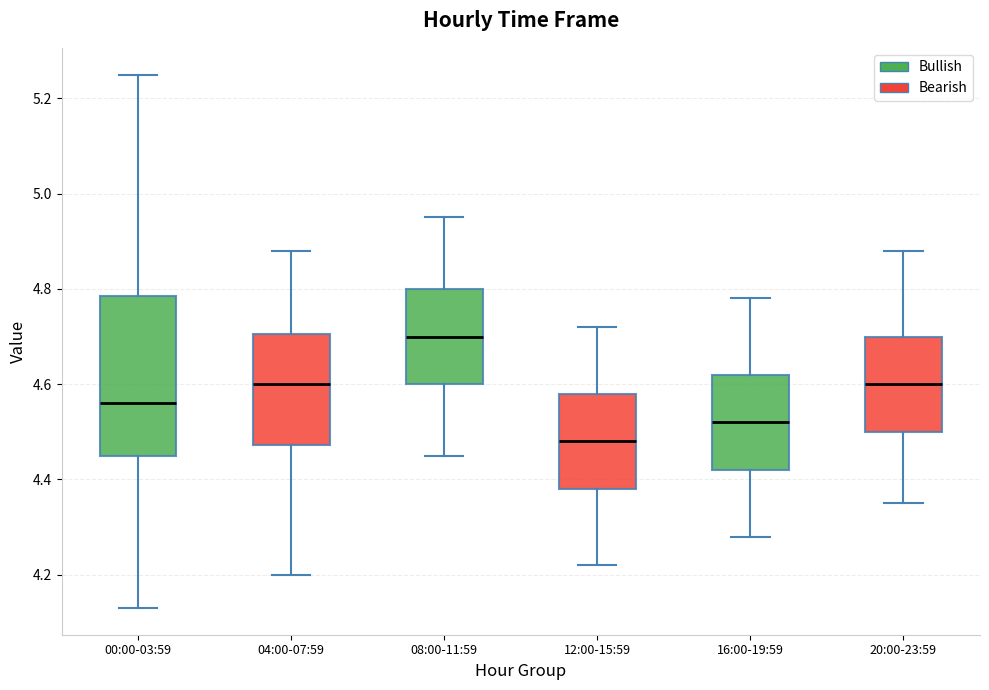

Reading left to right, transcribe this box plot: for each box, give where its median line is, the range the box spans, and where its two whiskers end, as read against the y-axis. The values are not printed on the chart, so give them approximately, as read against the axis.

00:00-03:59: median 4.56, box 4.46 to 4.78, whiskers 4.14 to 5.26
04:00-07:59: median 4.60, box 4.48 to 4.70, whiskers 4.20 to 4.88
08:00-11:59: median 4.70, box 4.60 to 4.80, whiskers 4.46 to 4.96
12:00-15:59: median 4.48, box 4.38 to 4.58, whiskers 4.22 to 4.72
16:00-19:59: median 4.52, box 4.42 to 4.62, whiskers 4.28 to 4.78
20:00-23:59: median 4.60, box 4.50 to 4.70, whiskers 4.36 to 4.88